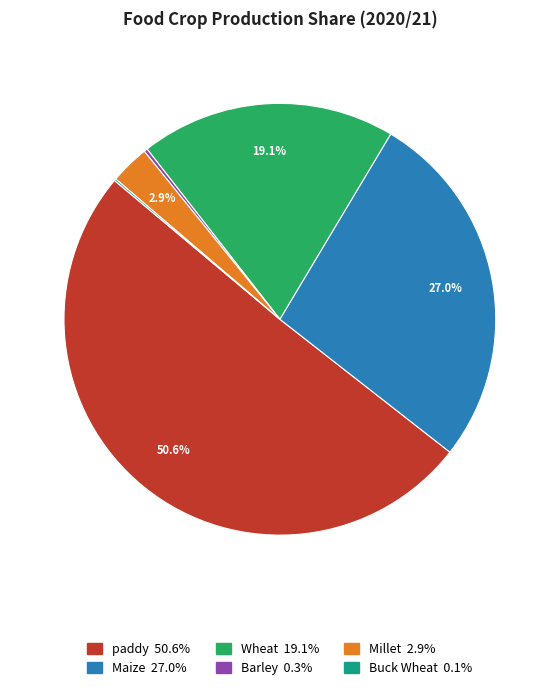

Which category has the biggest portion of the pie?

paddy